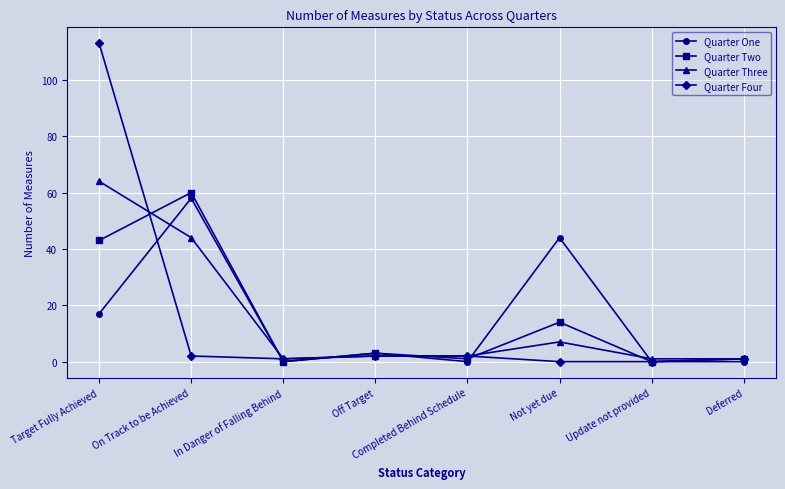

What is the total value across all series at Deferred?

3